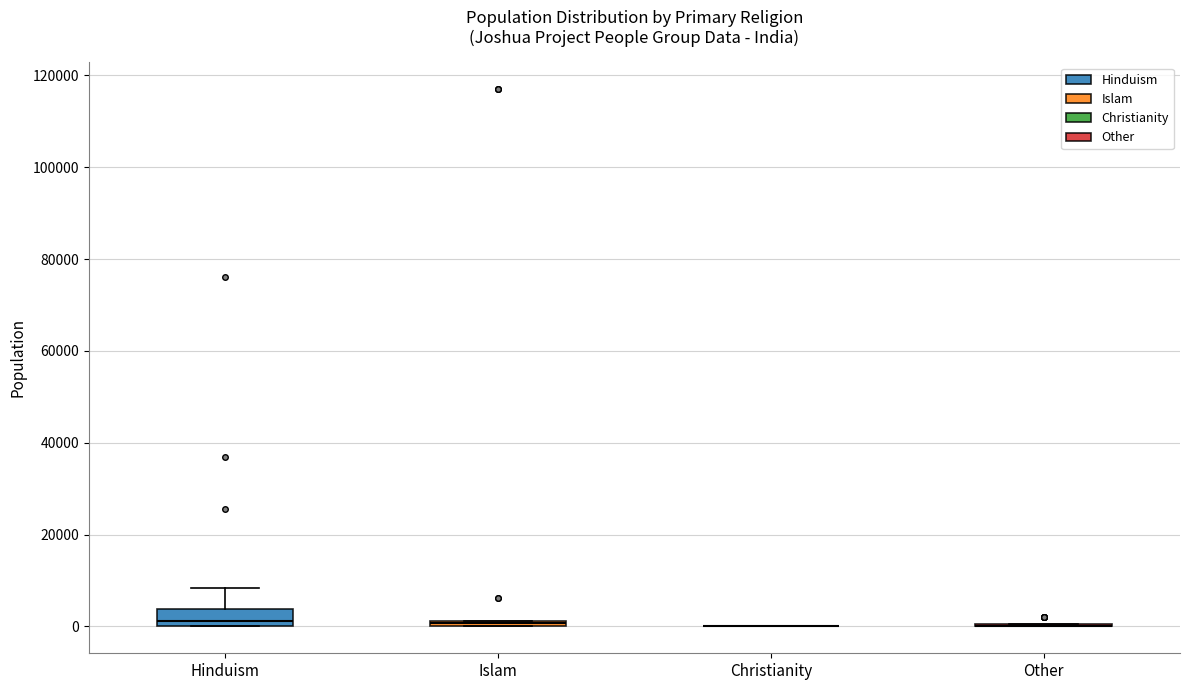

Where is the lower edge of the box for Hinduism on the y-axis? The values are not printed on the chart, so give them approximately, as read against the axis.

0